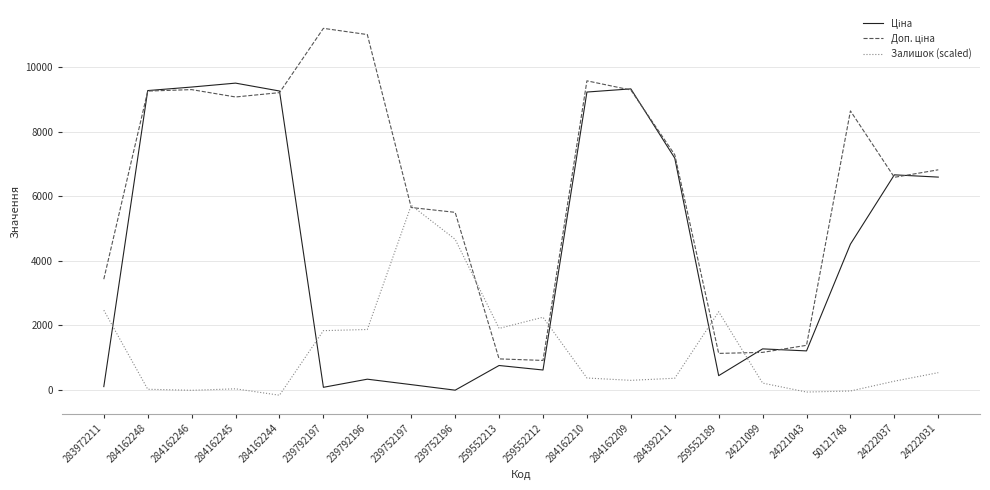

Which category has the highest value in the Залишок (scaled) series?

239752197